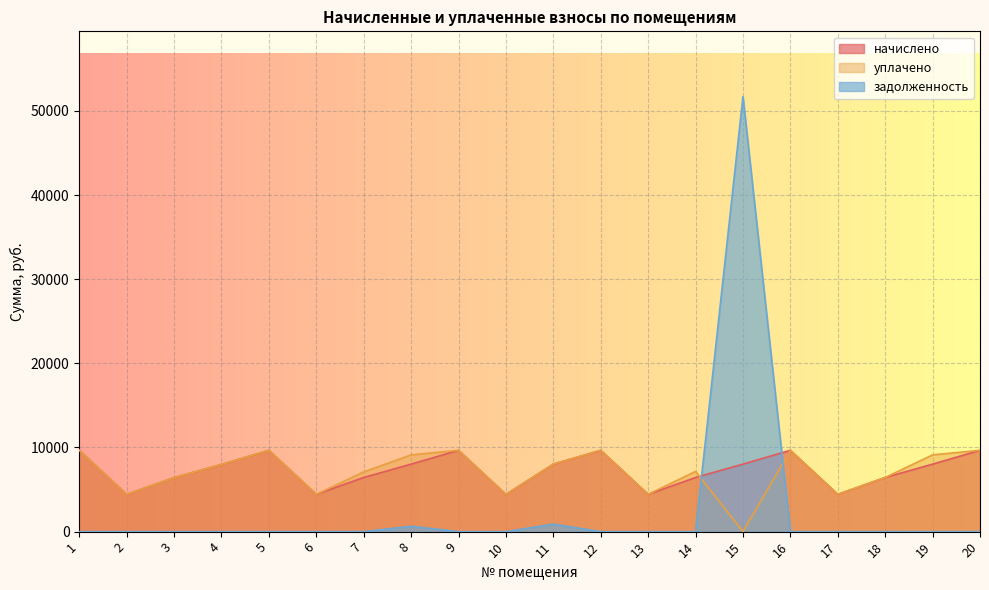

At which category is the sum across all series the highest?

15